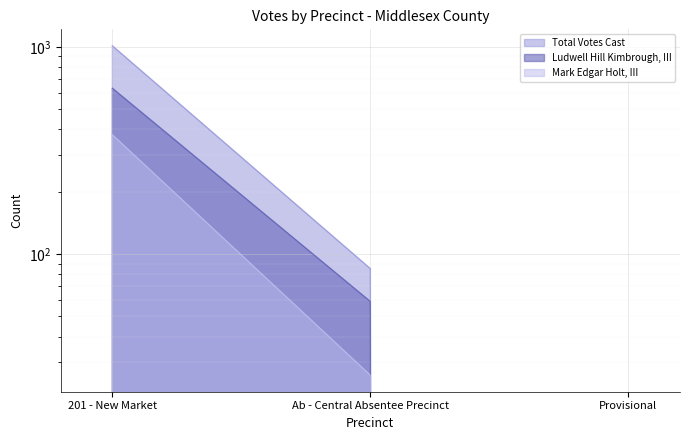

At which category is the sum across all series the highest?

201 - New Market